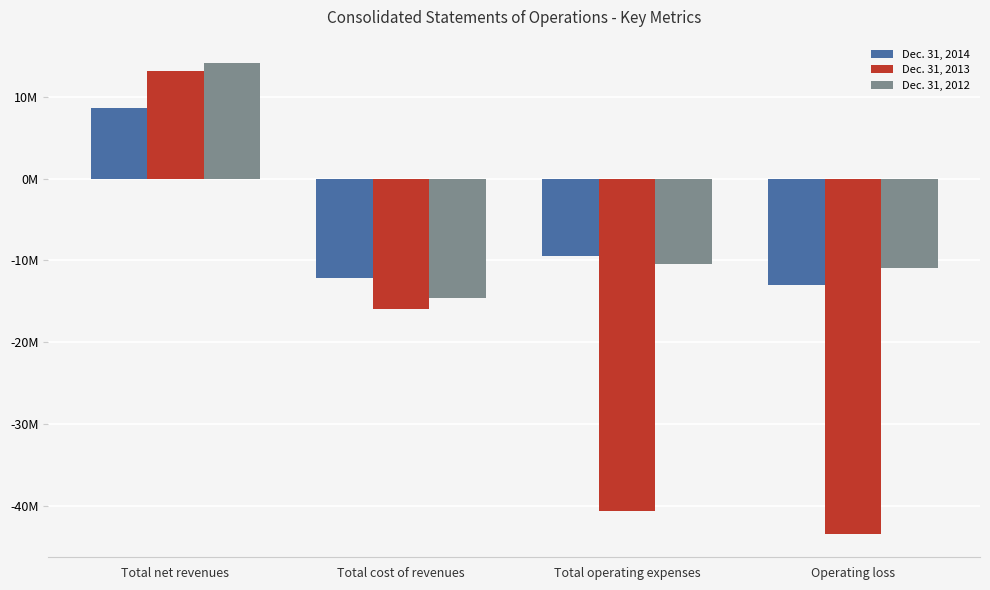

Does the chart contain stacked bars?

No